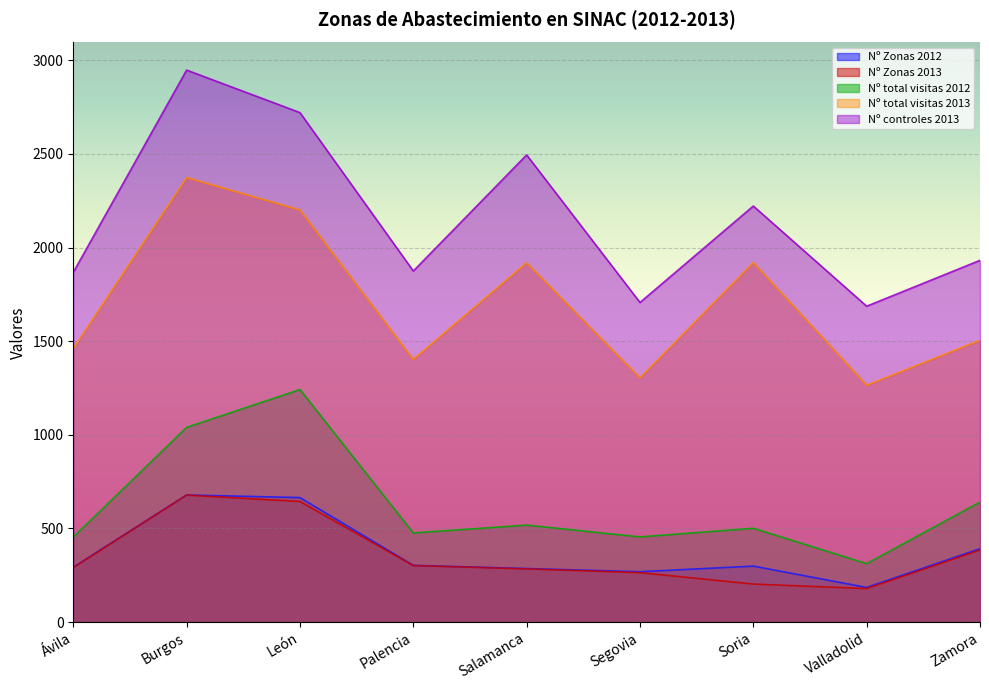

Between Salamanca and Soria, which series saw the biggest shift?

Nº controles 2013